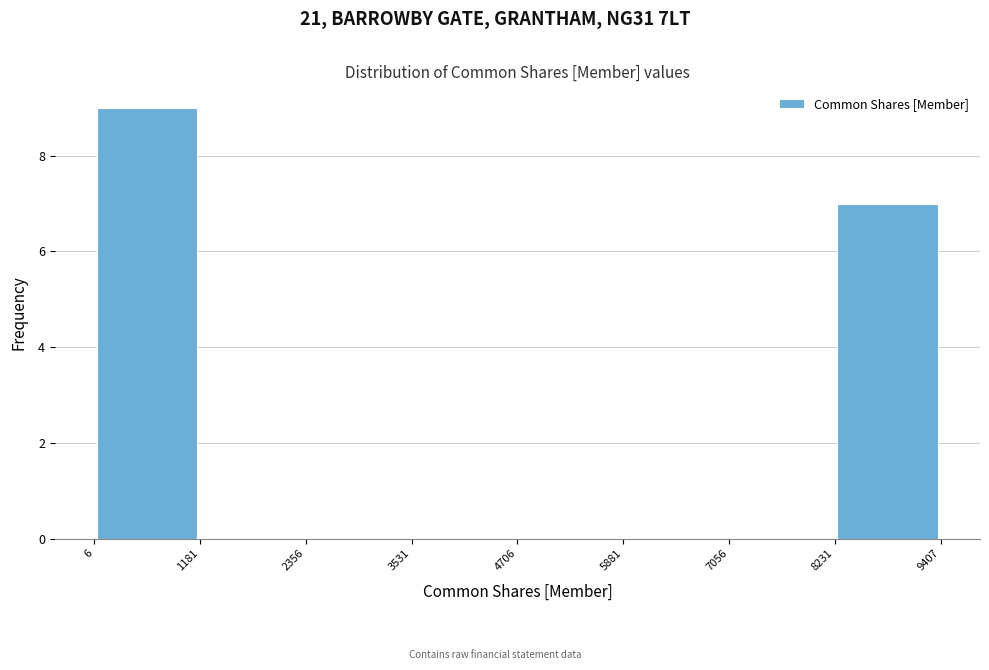

Reading left to right, list every bar in this chart as the range it spans on the x-axis followed by its height. The values are not printed on the chart, so give them approximately, as read against the axis.

6 to 1181: 9
1181 to 2356: 0
2356 to 3531: 0
3531 to 4706: 0
4706 to 5881: 0
5881 to 7056: 0
7056 to 8231: 0
8231 to 9407: 7